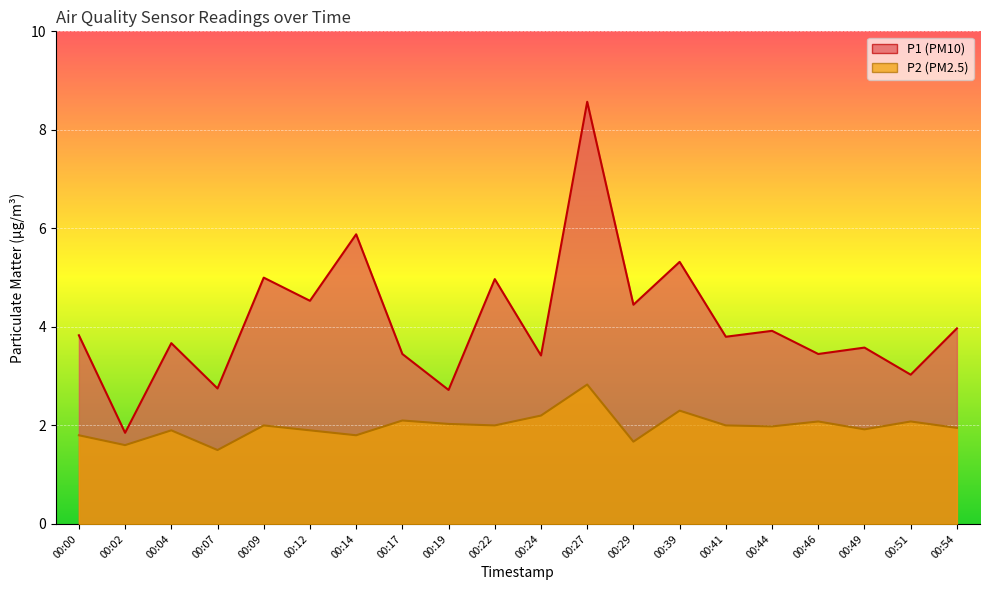

What is the difference between the highest and lowest values at 00:00?

2.0